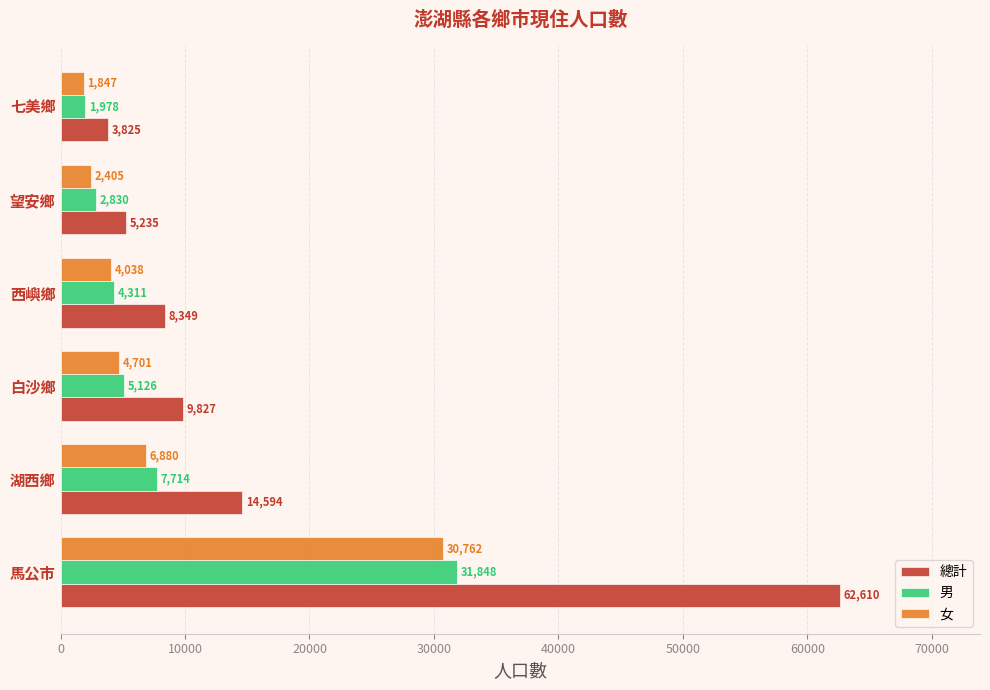

What is the maximum value shown in the chart?

62610